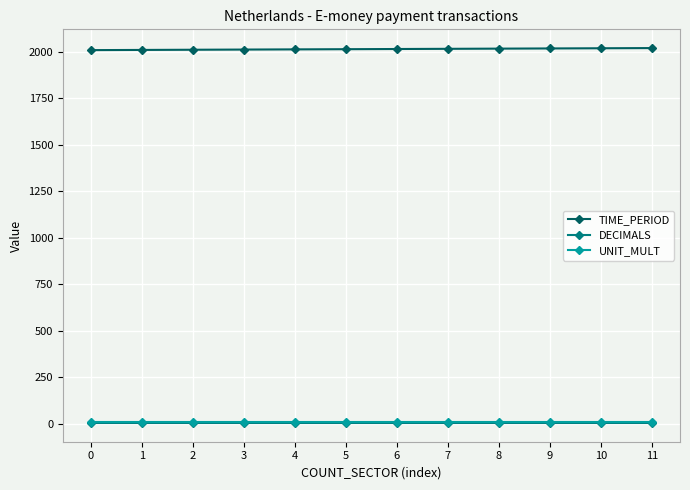

What is the maximum value for TIME_PERIOD?

2021